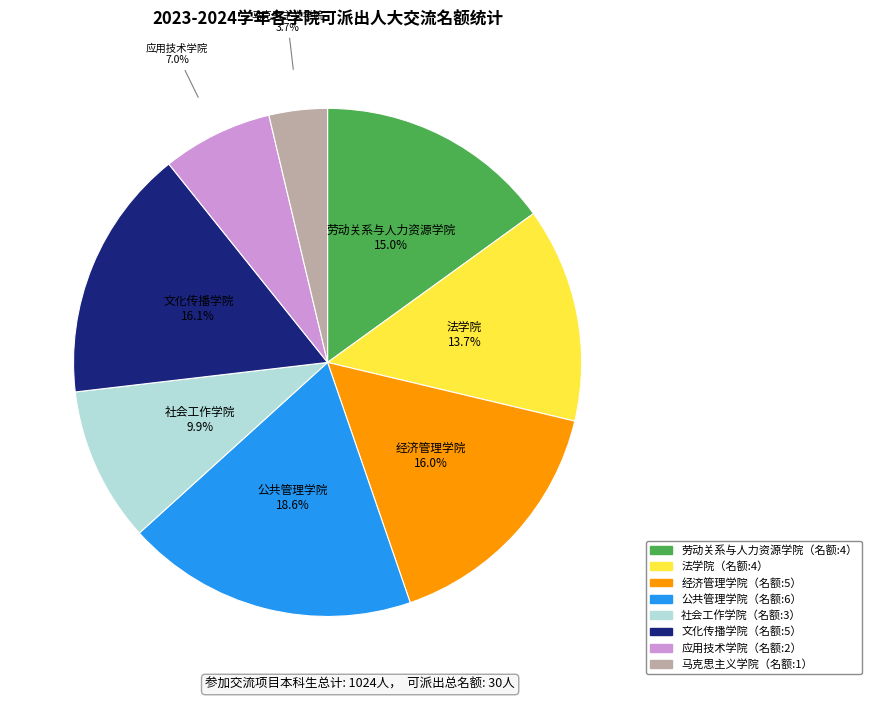

Does any single category account for the majority?

No